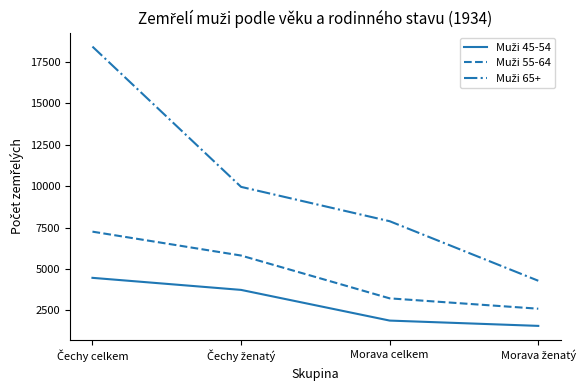

How many series are shown in this chart?

3